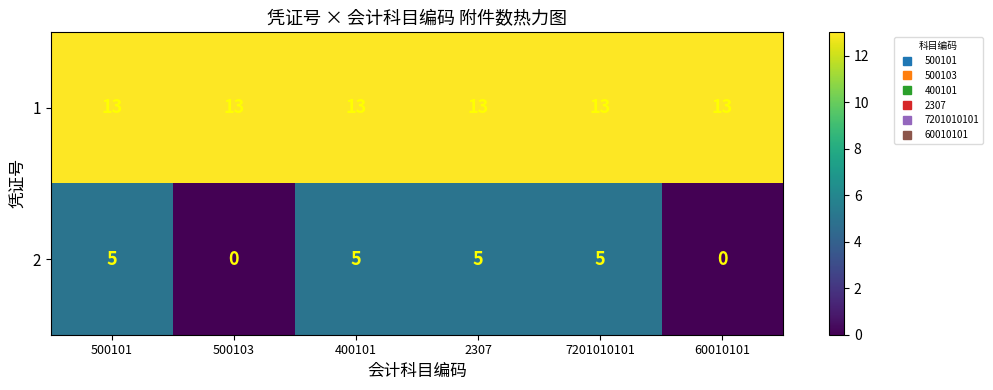

What value does the 2 series have at 7201010101?

5